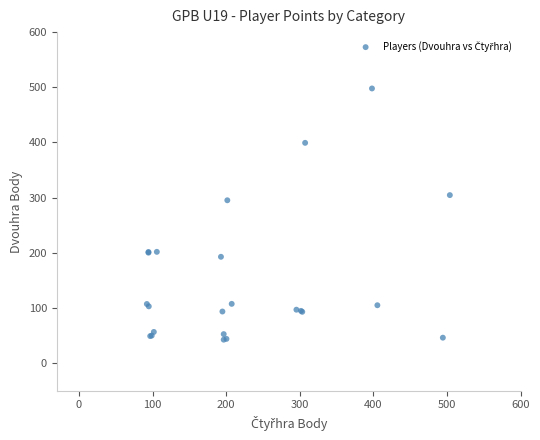

What Y value in the scatter plot is closest to 270?

295.2